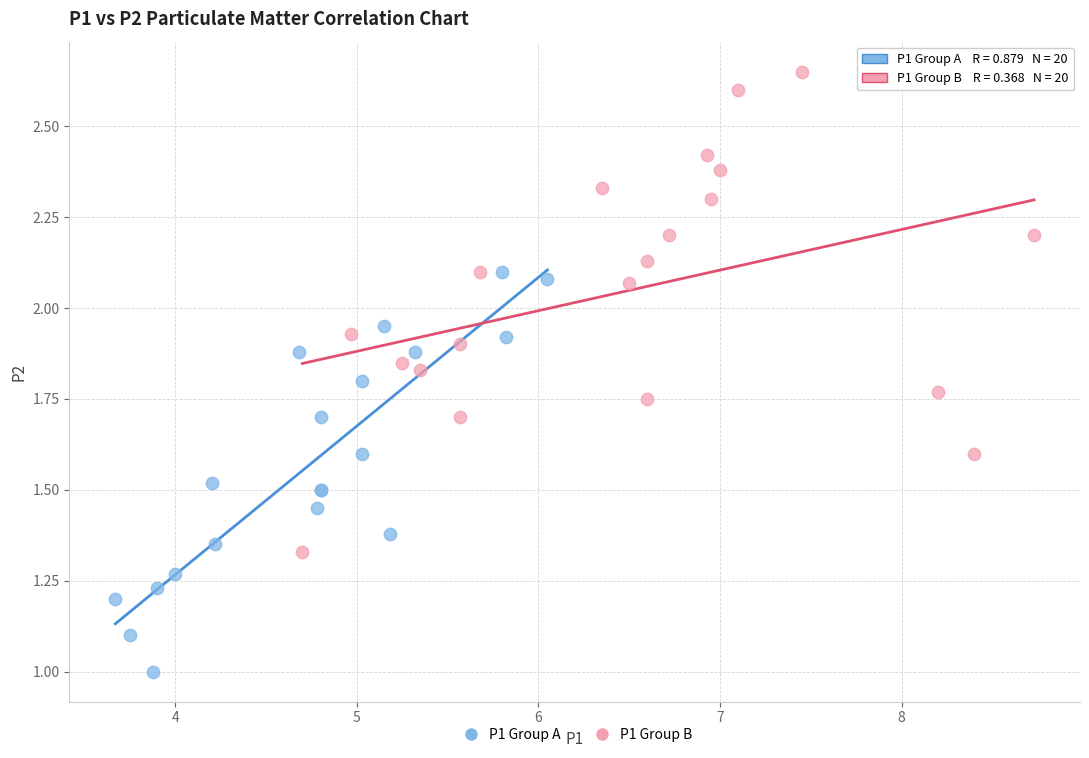

What are all the series names shown in the legend?

P1 Group A, P1 Group B